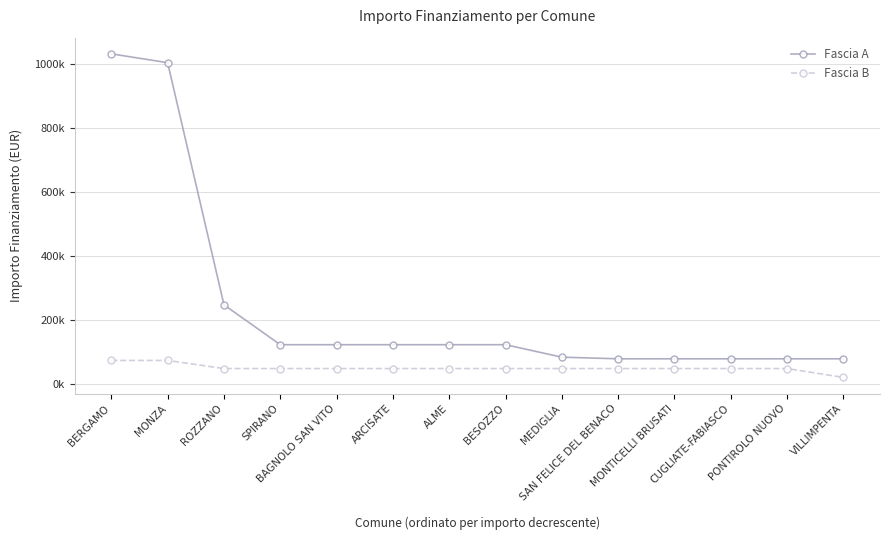

What are all the series names shown in the legend?

Fascia A, Fascia B